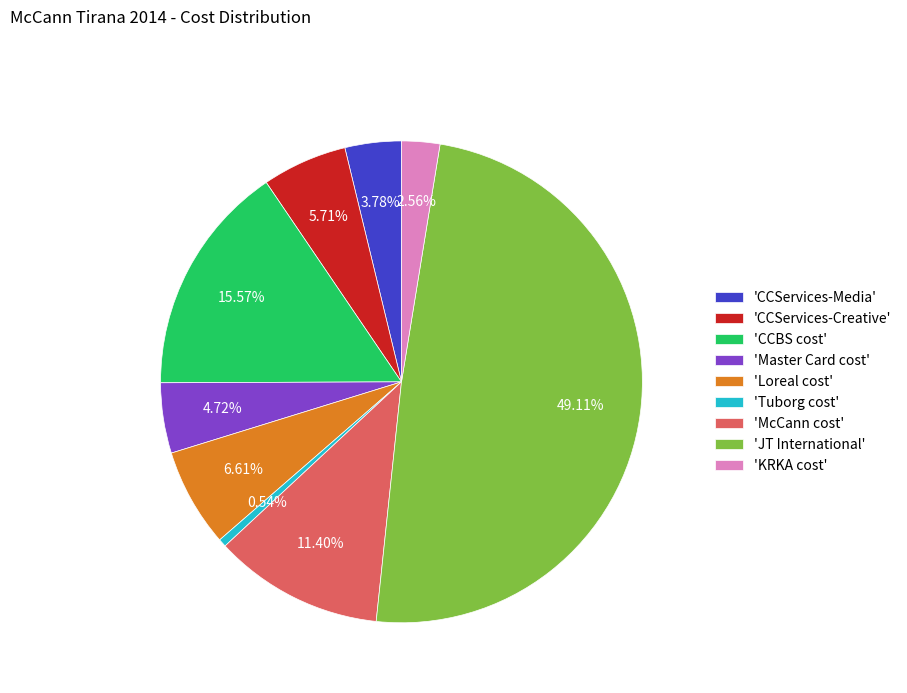

Count the number of slices in the pie.

9